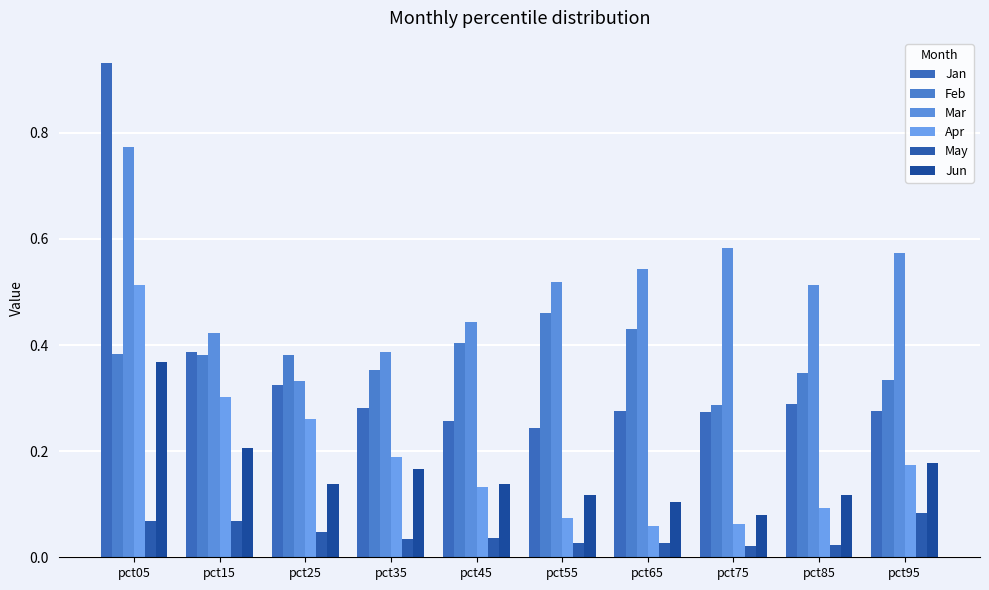

Reading left to right, what are all the values shown in this chart?

Jan: pct05=0.9	pct15=0.4	pct25=0.3	pct35=0.3	pct45=0.3	pct55=0.2	pct65=0.3	pct75=0.3	pct85=0.3	pct95=0.3
Feb: pct05=0.4	pct15=0.4	pct25=0.4	pct35=0.4	pct45=0.4	pct55=0.5	pct65=0.4	pct75=0.3	pct85=0.3	pct95=0.3
Mar: pct05=0.8	pct15=0.4	pct25=0.3	pct35=0.4	pct45=0.4	pct55=0.5	pct65=0.5	pct75=0.6	pct85=0.5	pct95=0.6
Apr: pct05=0.5	pct15=0.3	pct25=0.3	pct35=0.2	pct45=0.1	pct55=0.1	pct65=0.1	pct75=0.1	pct85=0.1	pct95=0.2
May: pct05=0.1	pct15=0.1	pct25=0.0	pct35=0.0	pct45=0.0	pct55=0.0	pct65=0.0	pct75=0.0	pct85=0.0	pct95=0.1
Jun: pct05=0.4	pct15=0.2	pct25=0.1	pct35=0.2	pct45=0.1	pct55=0.1	pct65=0.1	pct75=0.1	pct85=0.1	pct95=0.2